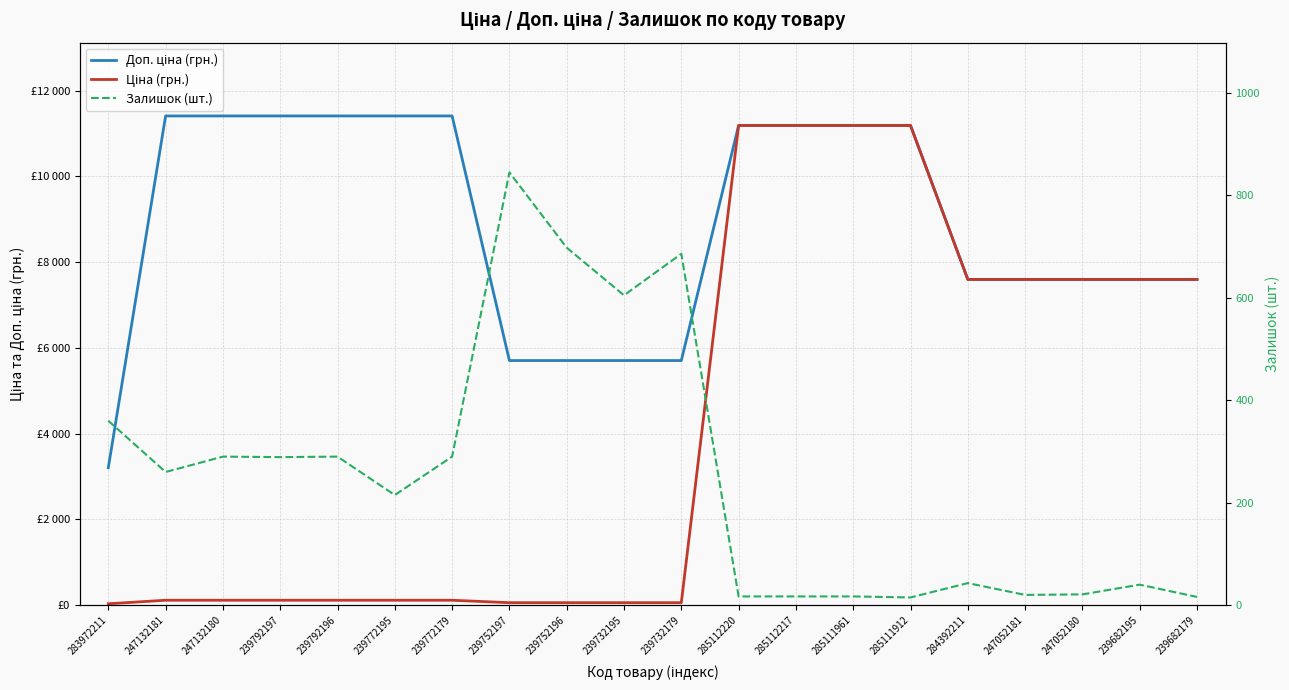

Which category has the lowest value across all series?

285111912